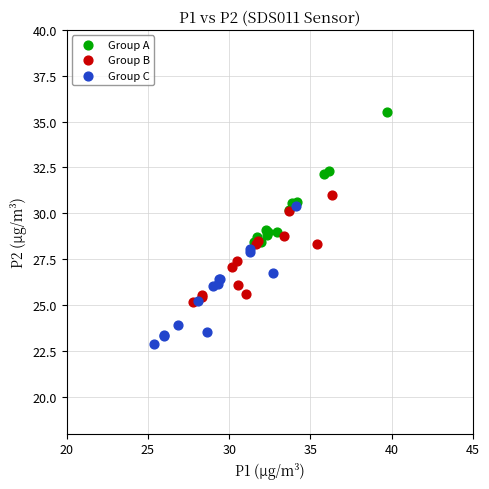

Which series reaches the maximum Y coordinate?

Group A